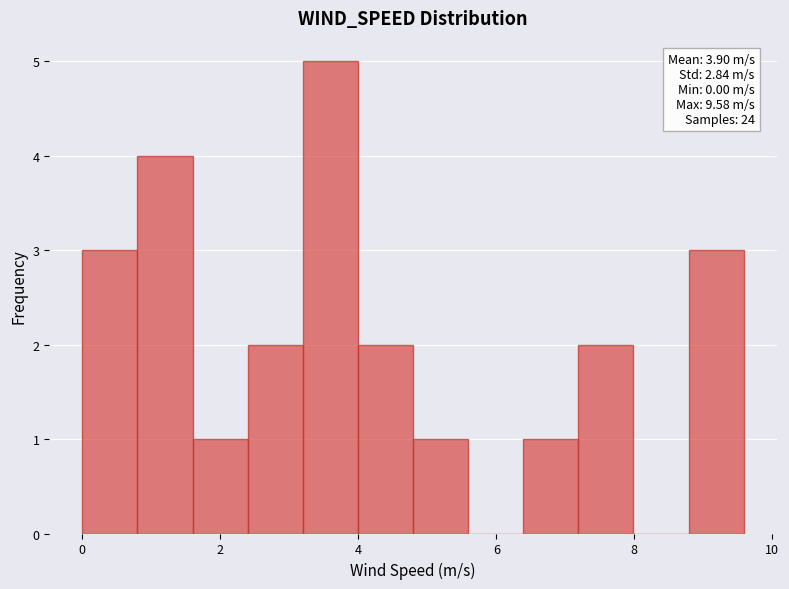

Around what value on the x-axis is the tallest bar? Give the approximate position of its centre, as read against the axis.

3.6